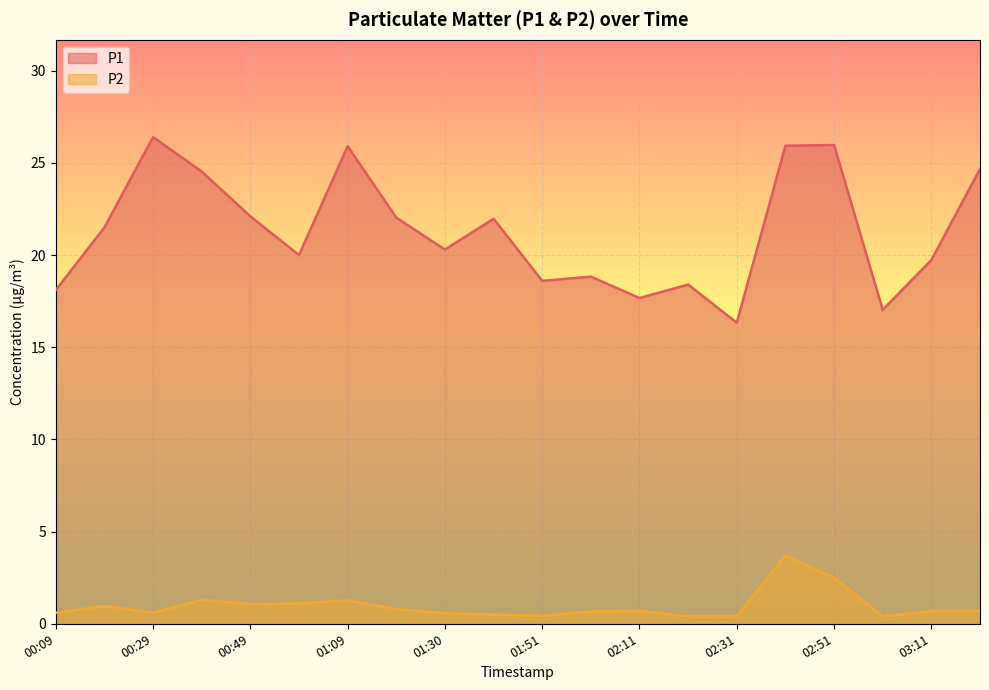

True or false: P1 and P2 intersect in this chart.

False